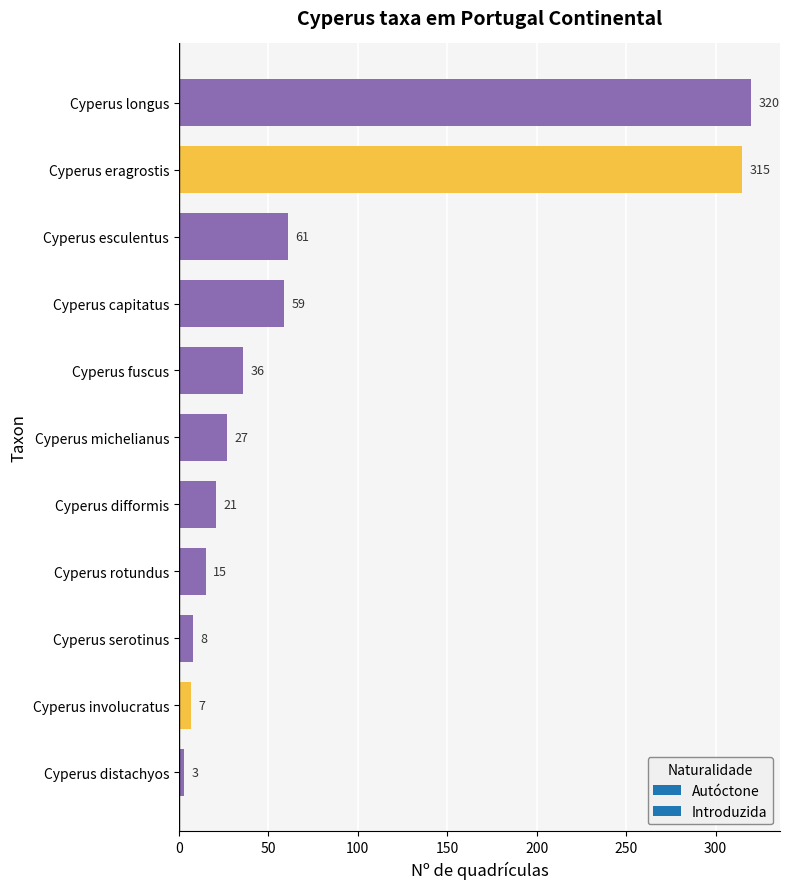

What is the sum of all values?

872